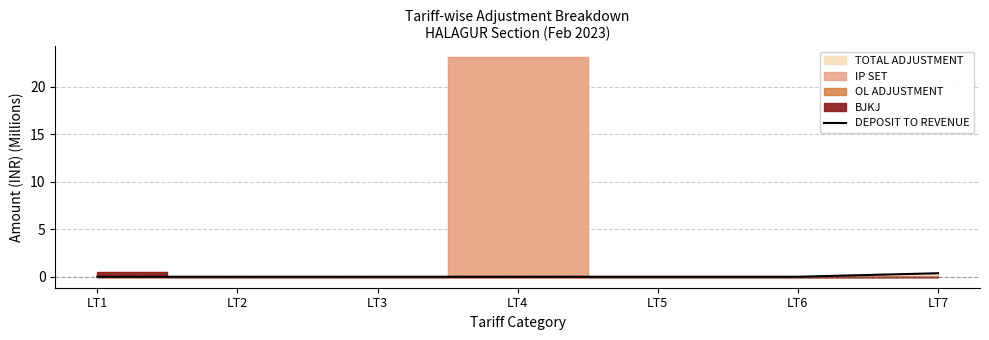

True or false: there are more than 2 points higher than both neighbors.

False